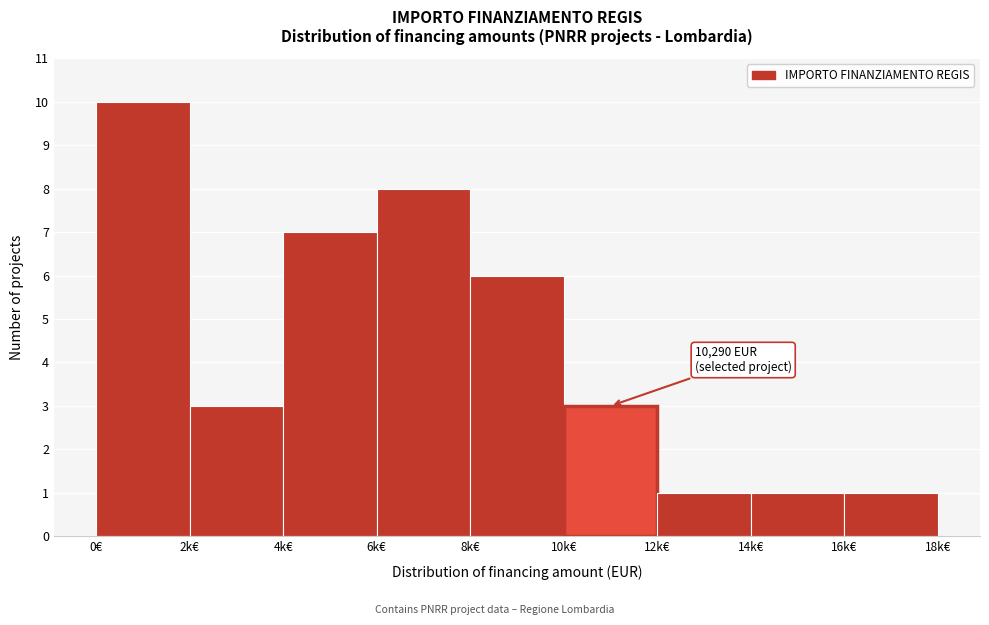

Reading left to right, what are all the values shown in this chart?

0€=10	2k€=3	4k€=7	6k€=8	8k€=6	10k€=3	12k€=1	14k€=1	16k€=1